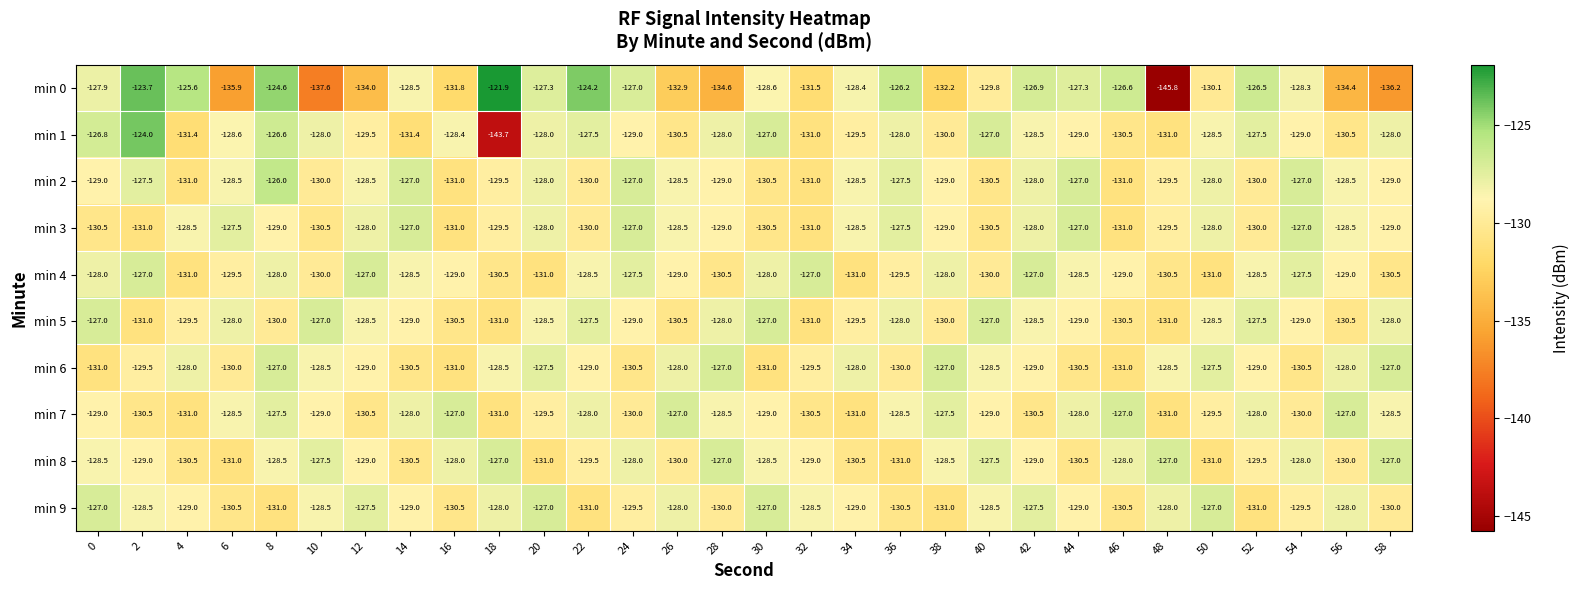

What is the sum of all min 1 values?

-3876.4